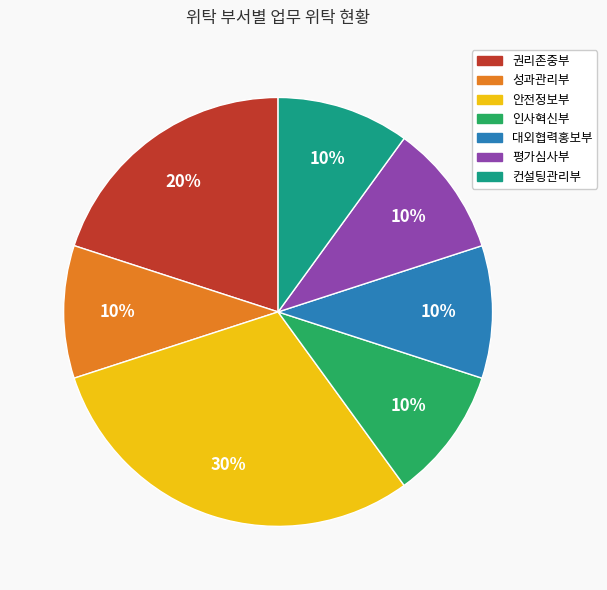

To the nearest percent, what percentage of the pie is 평가심사부?

10%